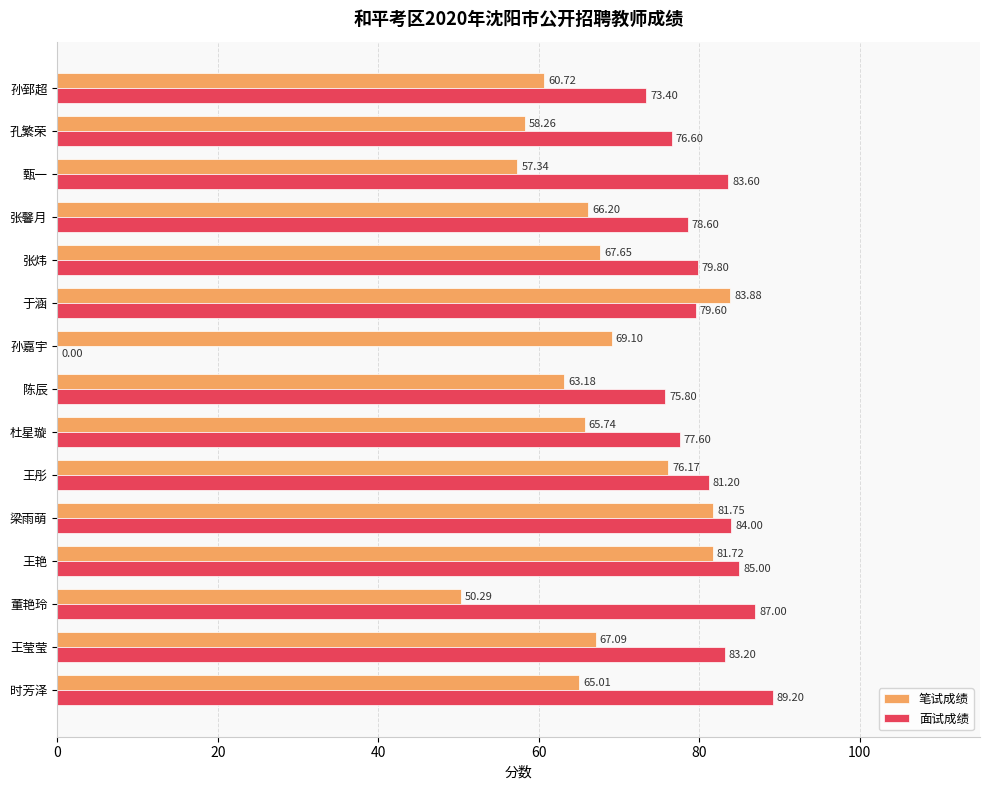

Which category has the highest value in the 笔试成绩 series?

于涵